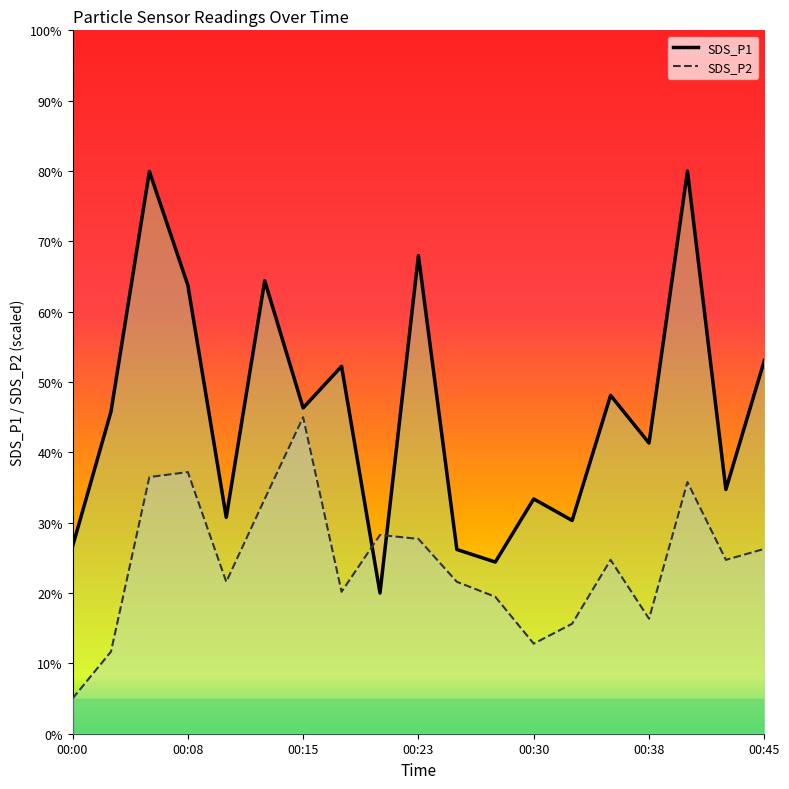

Reading left to right, list all the values displayed in this chart.

SDS_P1: 00:00=26.6	00:03=45.8	00:05=79.9	00:08=63.8	00:10=30.8	00:13=64.4	00:15=46.3	00:18=52.2	00:20=20.0	00:23=68.0	00:25=26.2	00:28=24.4	00:30=33.4	00:33=30.3	00:35=48.1	00:38=41.3	00:40=80.0	00:42=34.7	00:45=53.0
SDS_P2: 00:00=5.0	00:03=11.7	00:05=36.5	00:08=37.2	00:10=21.6	00:13=33.4	00:15=45.0	00:18=20.2	00:20=28.3	00:23=27.7	00:25=21.6	00:28=19.5	00:30=12.8	00:33=15.6	00:35=24.7	00:38=16.3	00:40=35.8	00:42=24.7	00:45=26.3